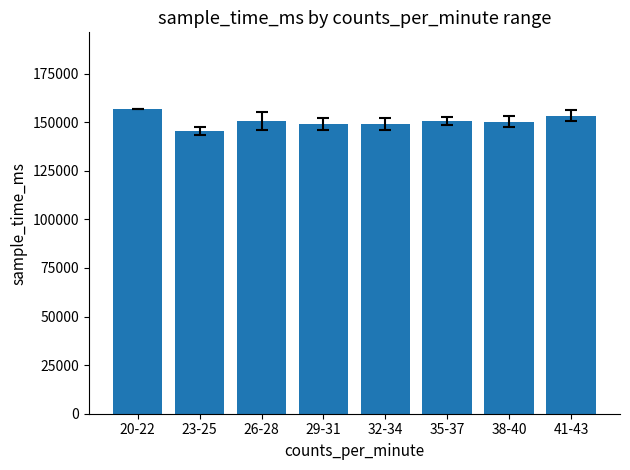

At which category does the chart reach its peak across all series?

20-22